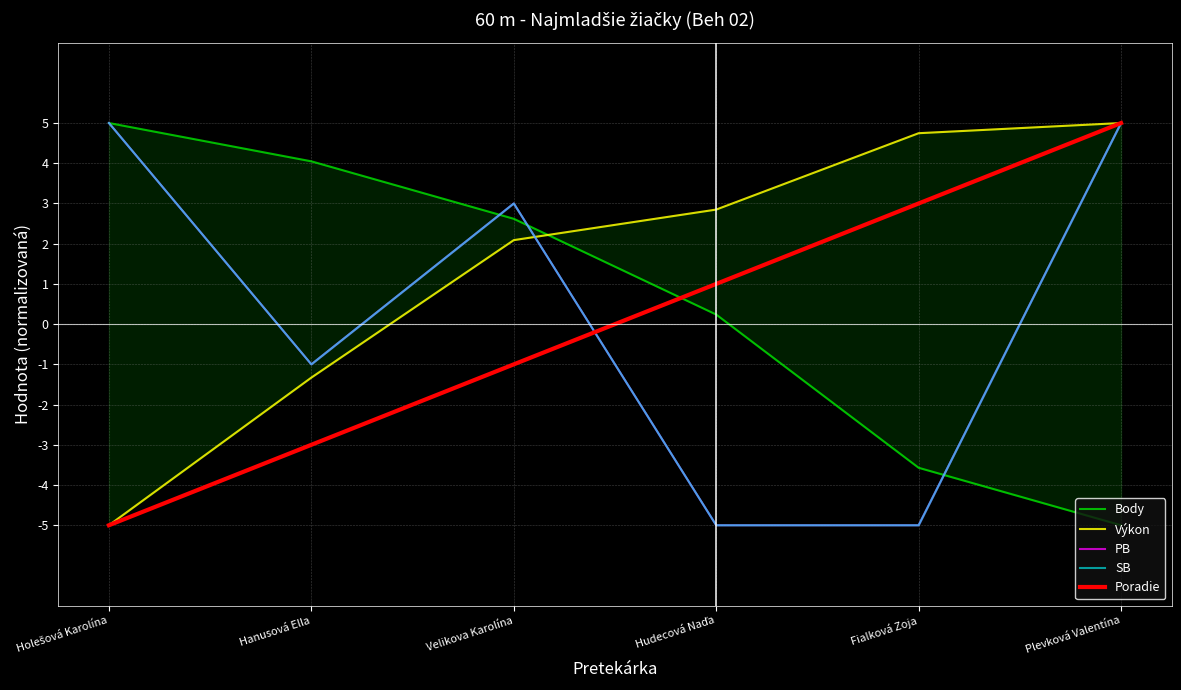

What is the sum of the PB values at Velikova Karolína and Hudecová Naďa?

-2.0